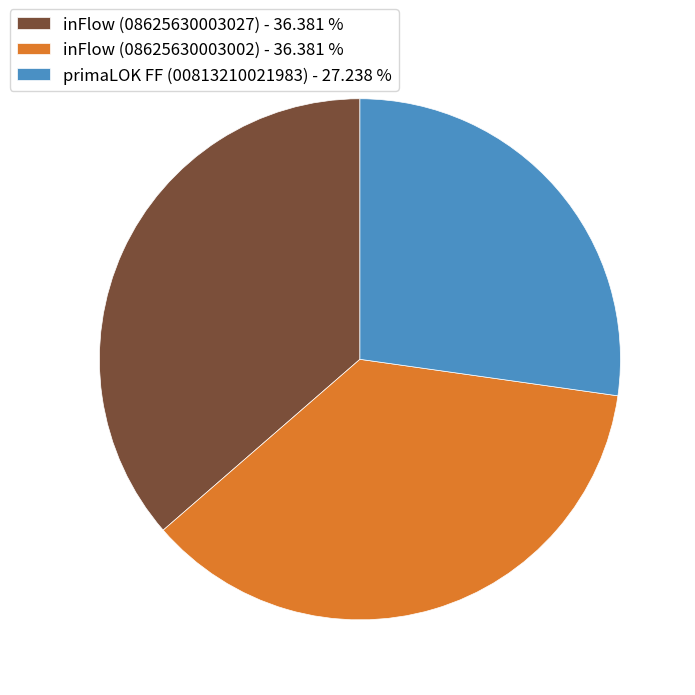

Which slice is the smallest?

primaLOK FF (00813210021983)